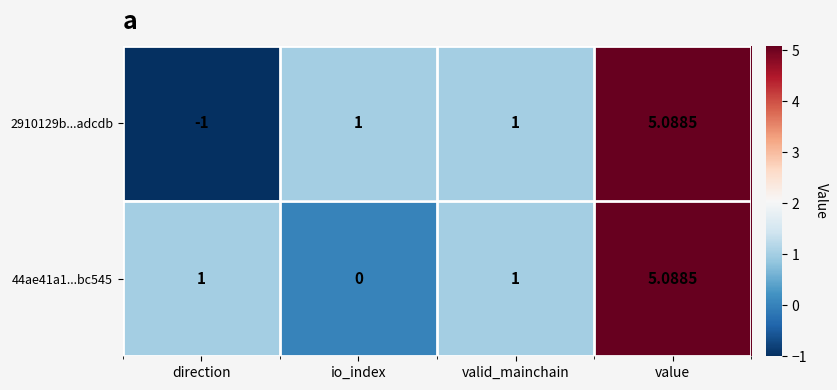

Which series has the widest spread of values?

2910129b...adcdb